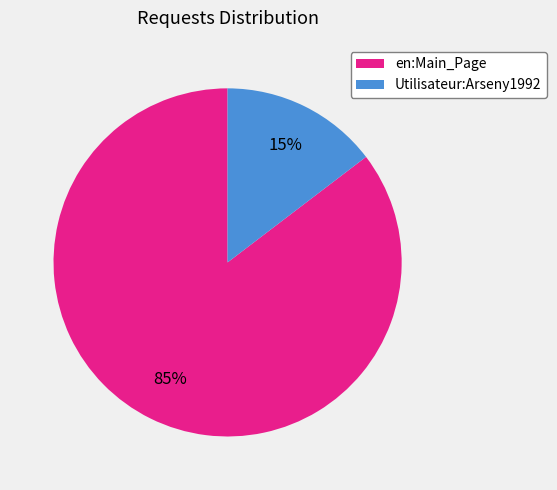

Do Utilisateur:Arseny1992 and en:Main_Page together represent more than half of the pie?

Yes